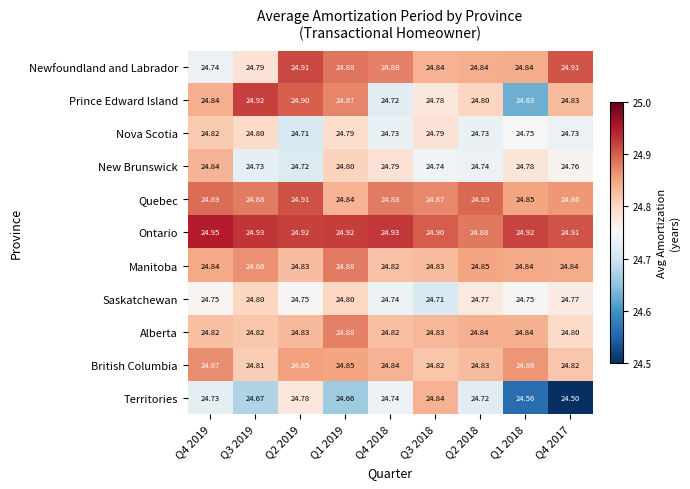

Which series has the largest total across all categories?

Ontario